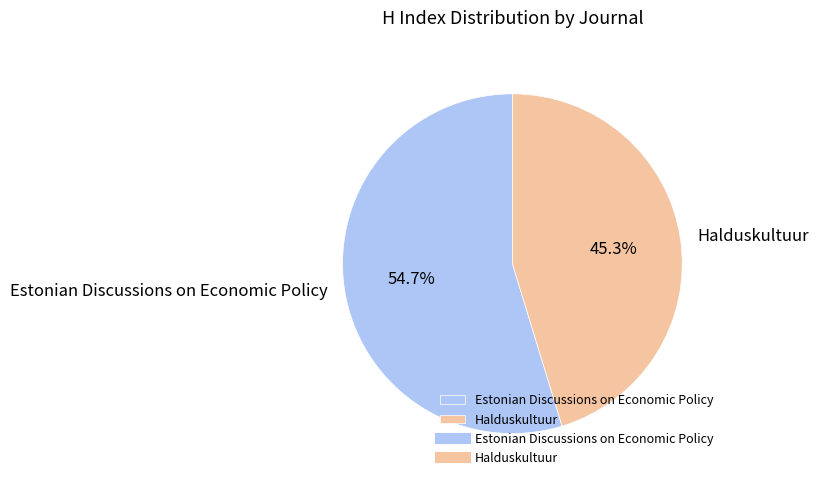

The Halduskultuur slice represents 45% of the pie. True or false?

True